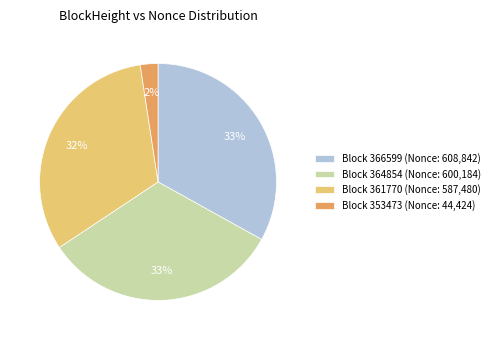

True or false: Block 364854 (Nonce: 600,184) accounts for 43% of the total.

False